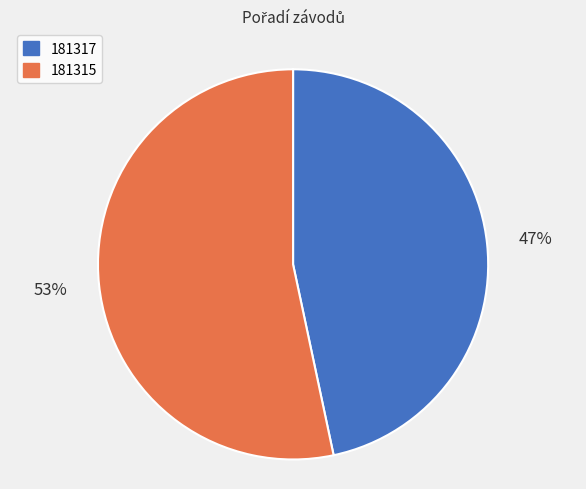

Which has a higher value, 181315 or 181317?

181315